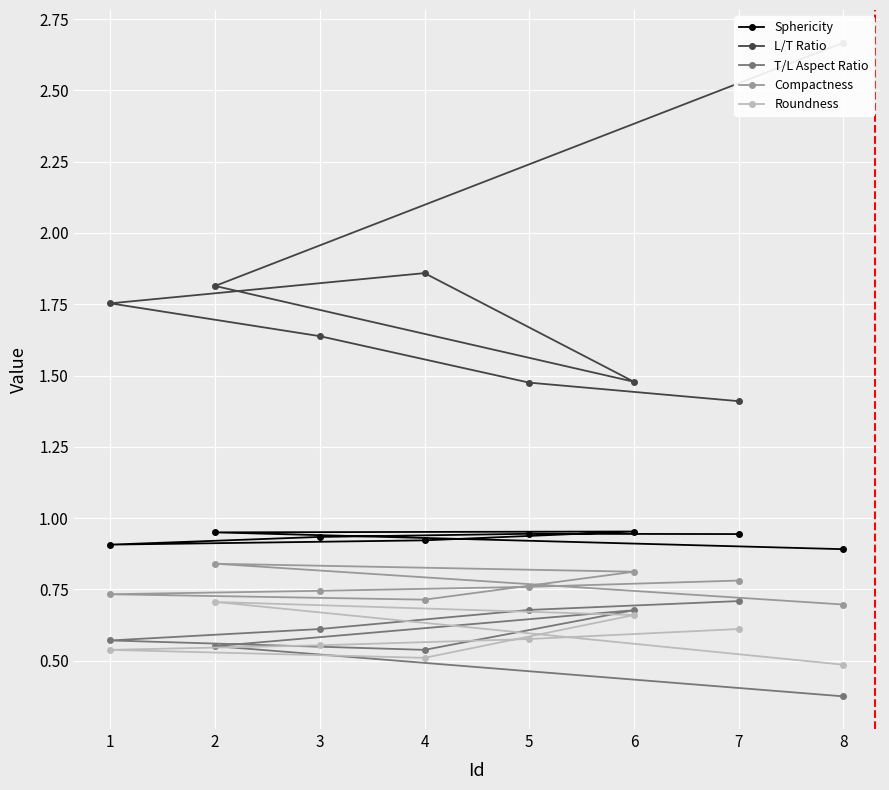

Rank the series by their maximum value, from highest to lowest.

L/T Ratio, Sphericity, Compactness, T/L Aspect Ratio, Roundness